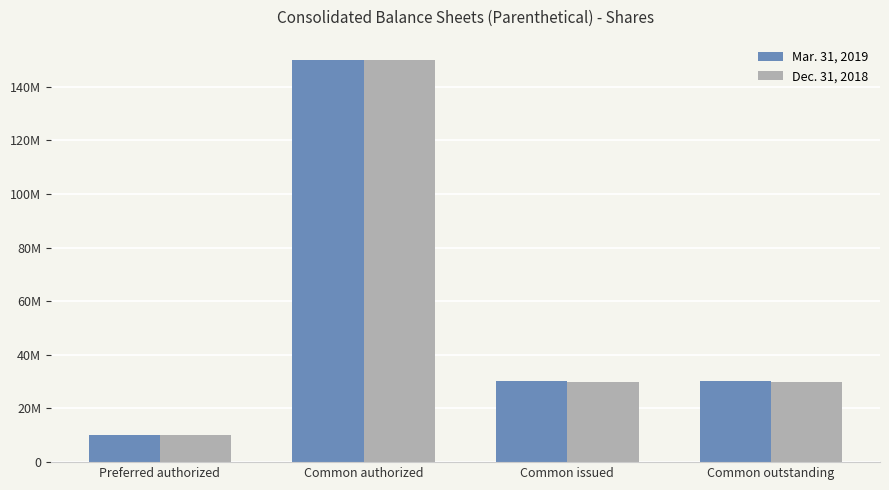

What is the average value of the Dec. 31, 2018 series?

55028985